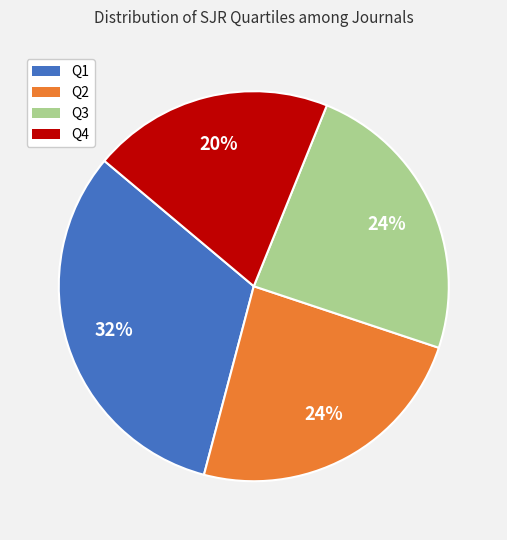

Approximately how many times larger is the value at Q3 compared to Q4?

1.2